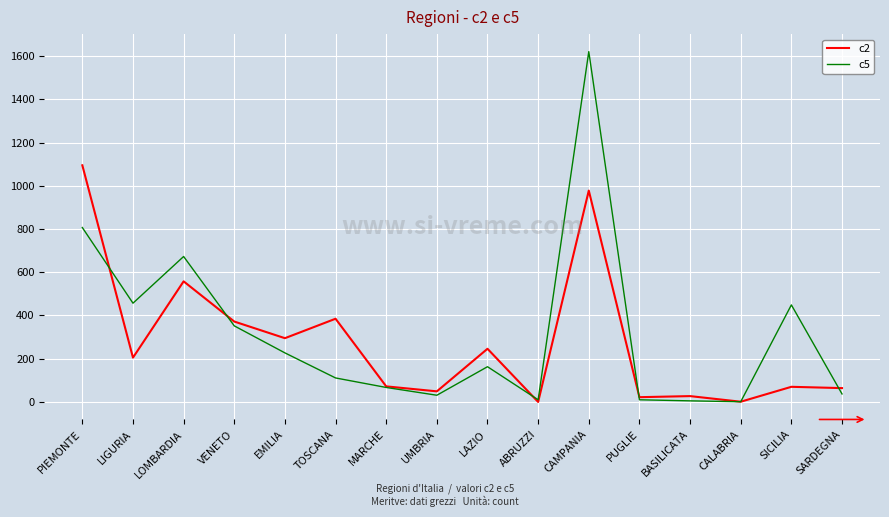

At which label does c2 first exceed 205?

PIEMONTE